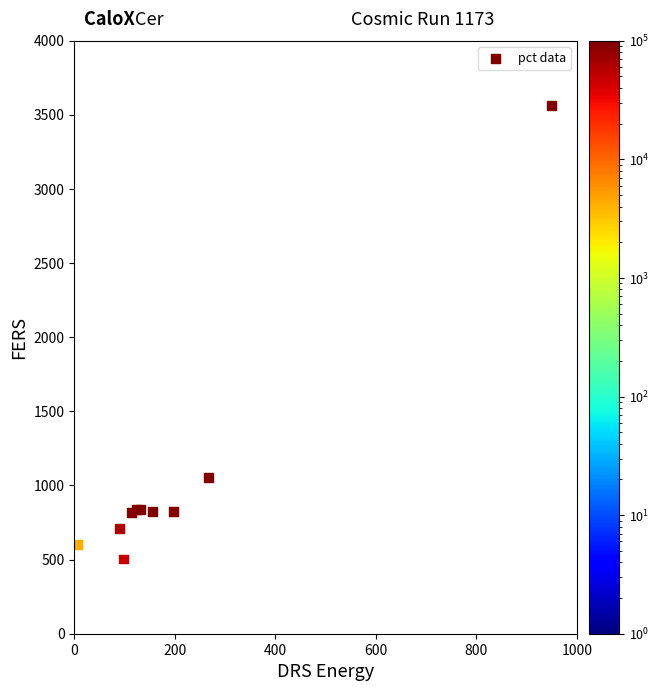

What Y value in the scatter plot is closest to 2033?

1055.7